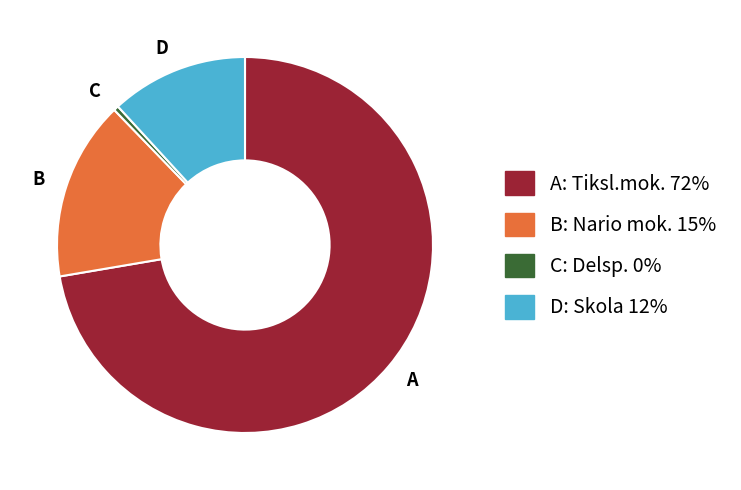

The C: Delsp. 0% slice represents 15% of the pie. True or false?

False